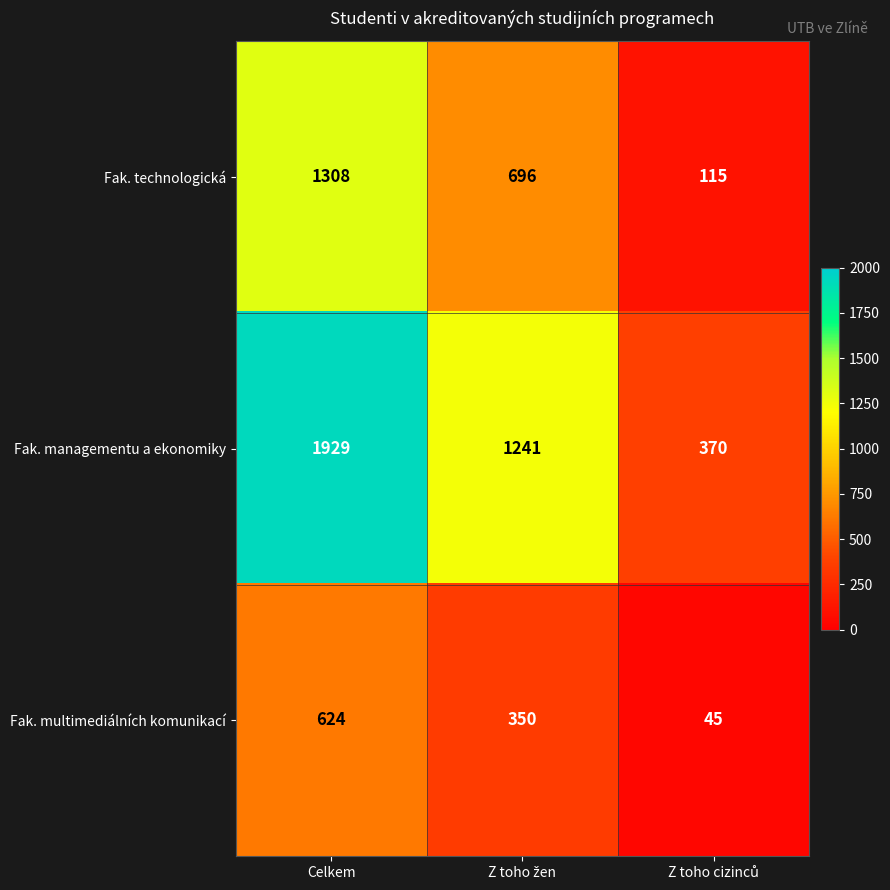

How many values in the Fak. technologická series are below 696?

1